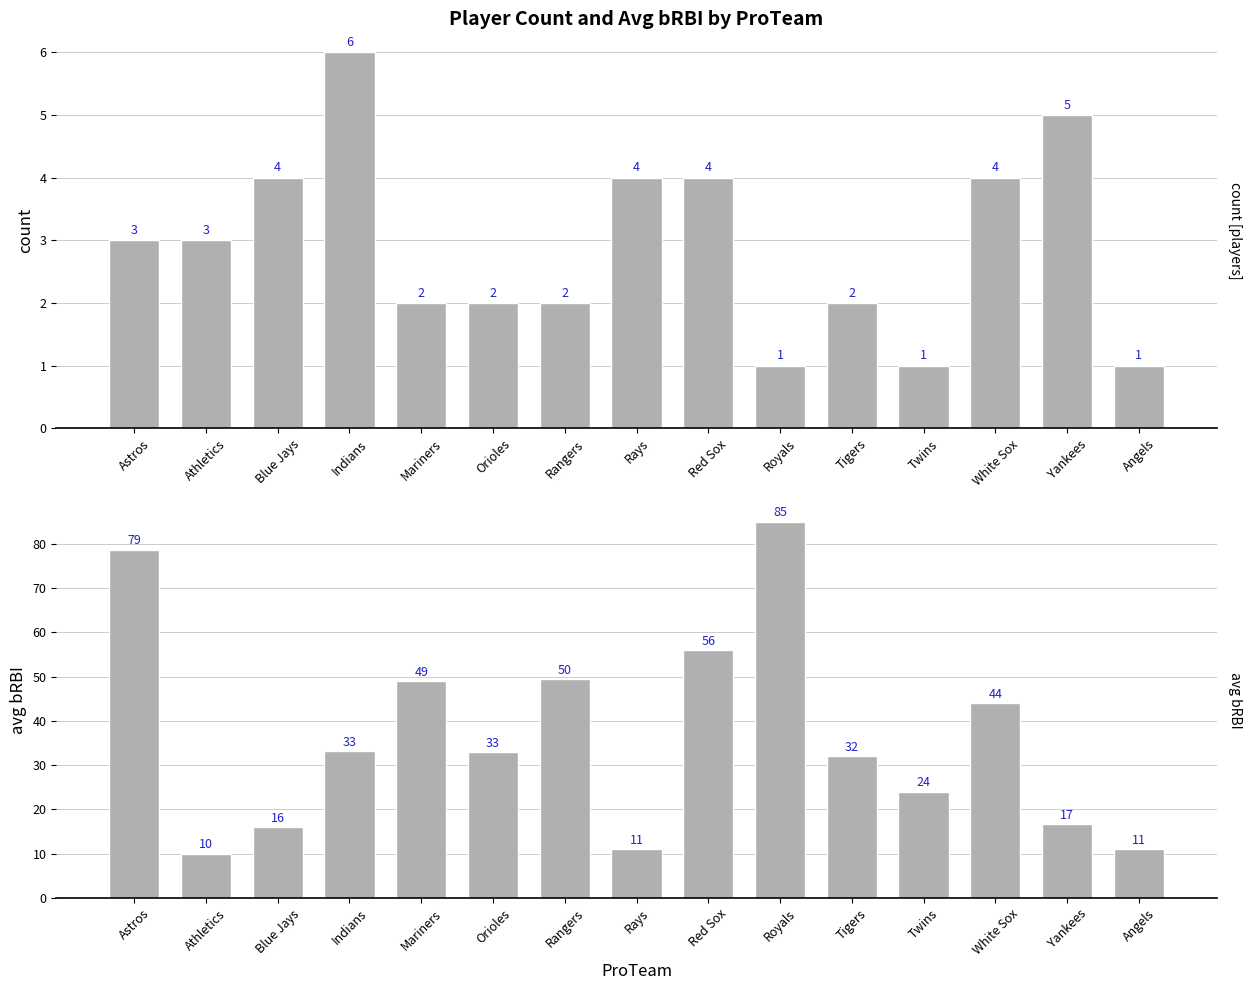

Reading left to right, extract all data points from this chart.

Player Count: Astros=3.0	Athletics=3.0	Blue Jays=4.0	Indians=6.0	Mariners=2.0	Orioles=2.0	Rangers=2.0	Rays=4.0	Red Sox=4.0	Royals=1.0	Tigers=2.0	Twins=1.0	White Sox=4.0	Yankees=5.0	Angels=1.0
Avg bRBI: Astros=78.7	Athletics=10.0	Blue Jays=16.0	Indians=33.2	Mariners=49.0	Orioles=33.0	Rangers=49.5	Rays=11.0	Red Sox=56.0	Royals=85.0	Tigers=32.0	Twins=24.0	White Sox=44.0	Yankees=16.8	Angels=11.0